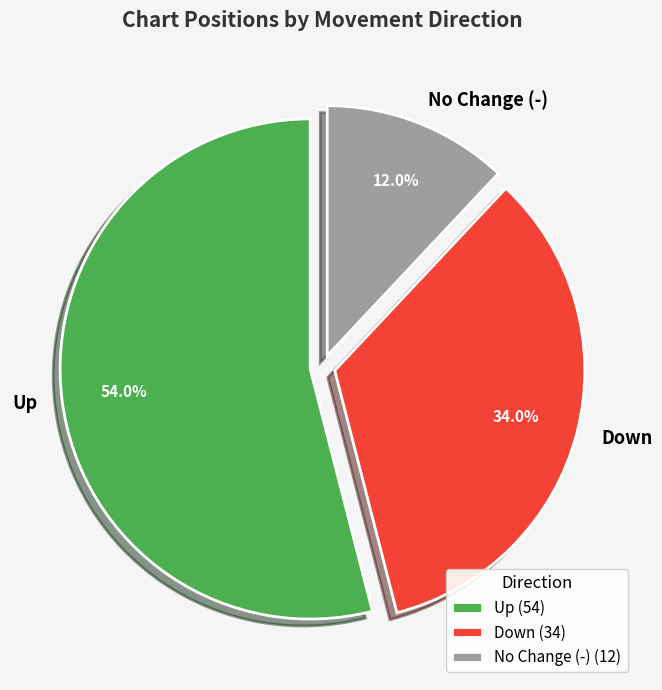

Approximately how many times larger is the value at Up compared to Down?

1.6